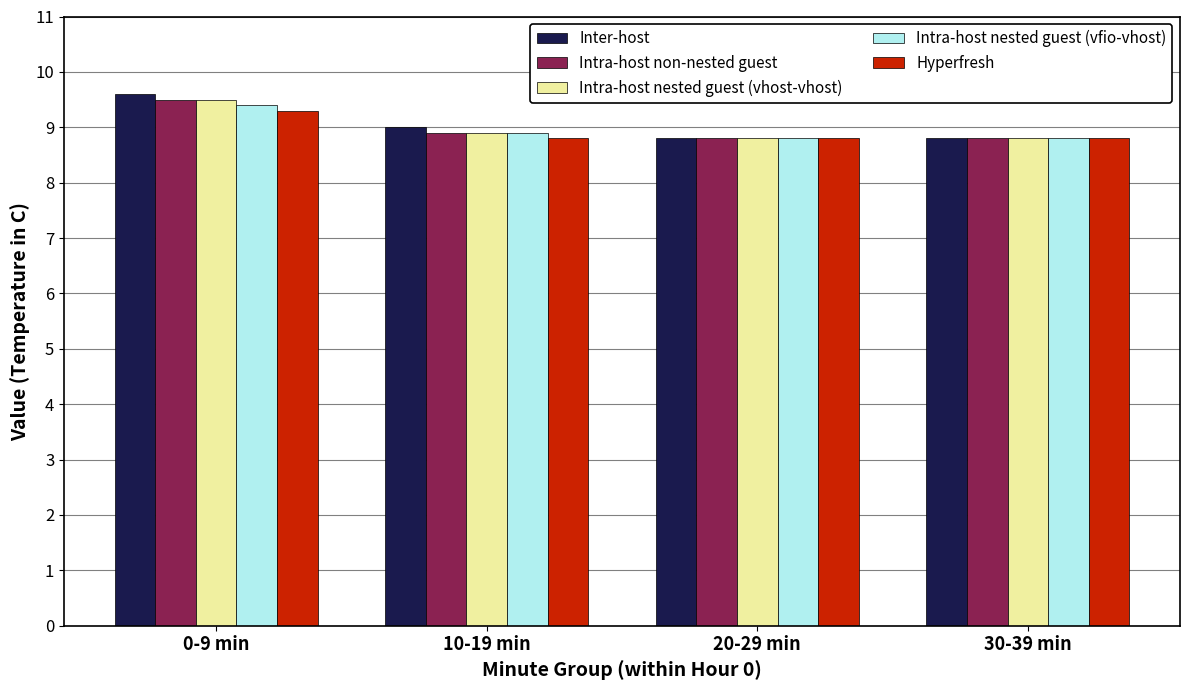

How many categories are shown in the chart?

4